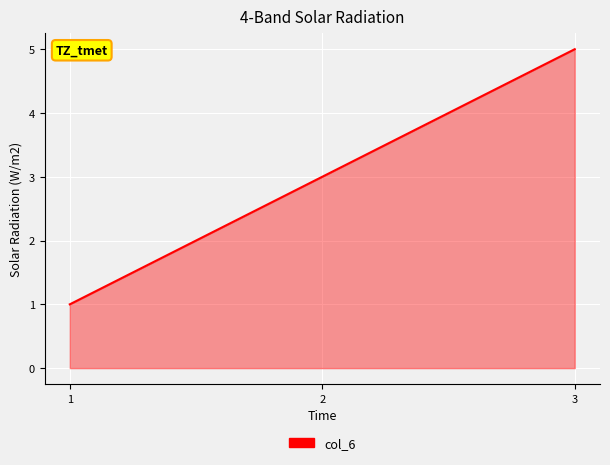

What is the difference between the values at 3 and 1?

4